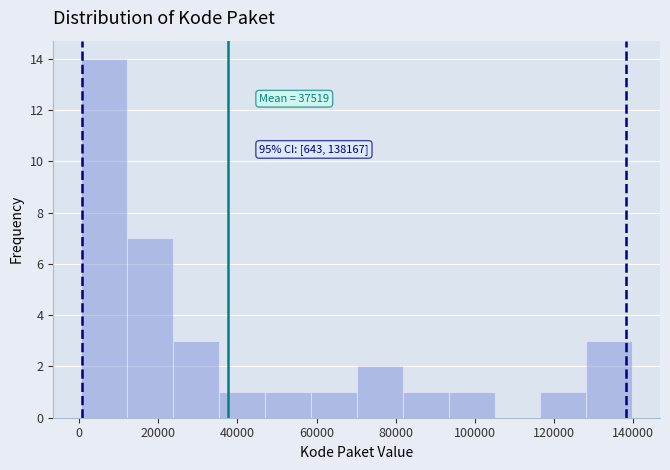

Over which range of the x-axis is the bar tallest?

0 to 12000